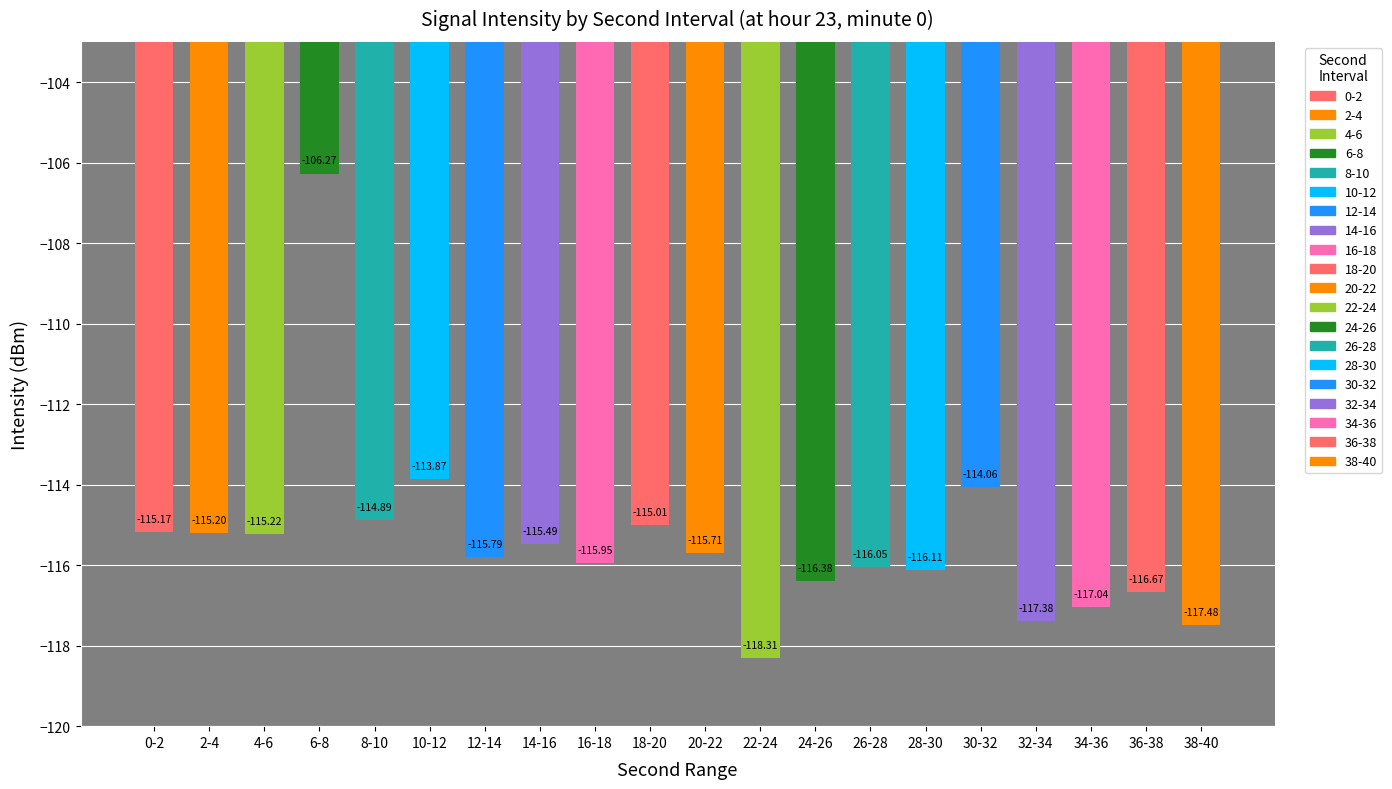

What is the value of the 9th bar from the left?

-116.0